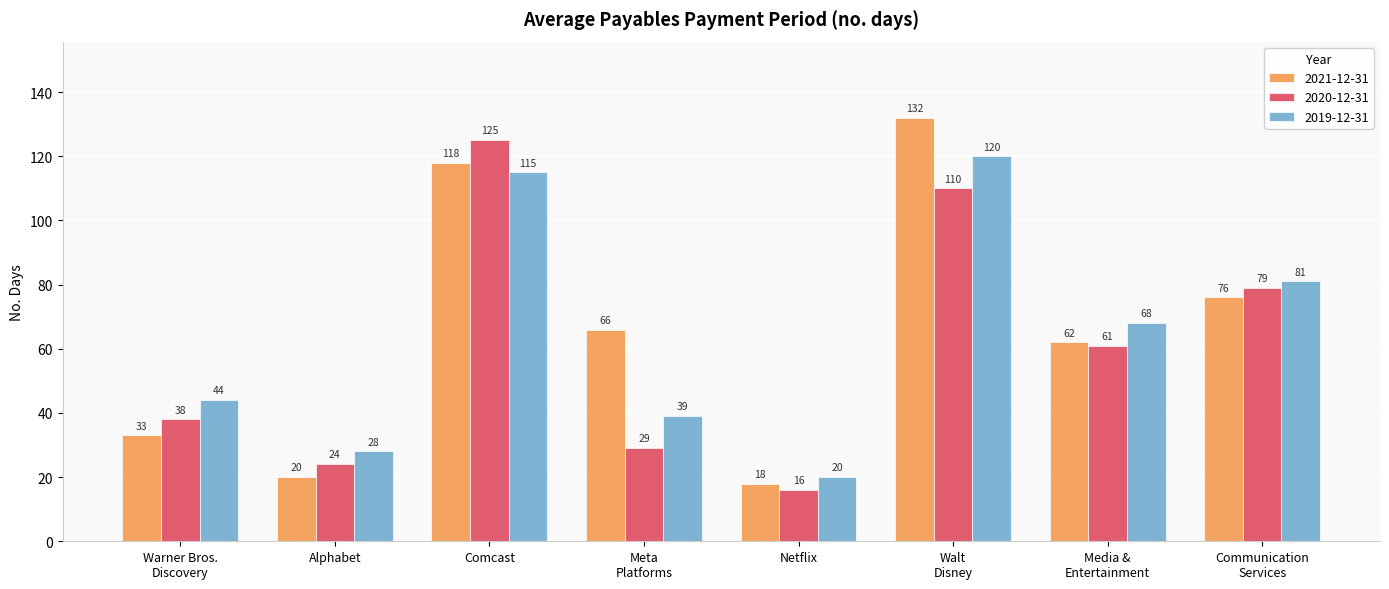

Does the chart contain stacked bars?

No